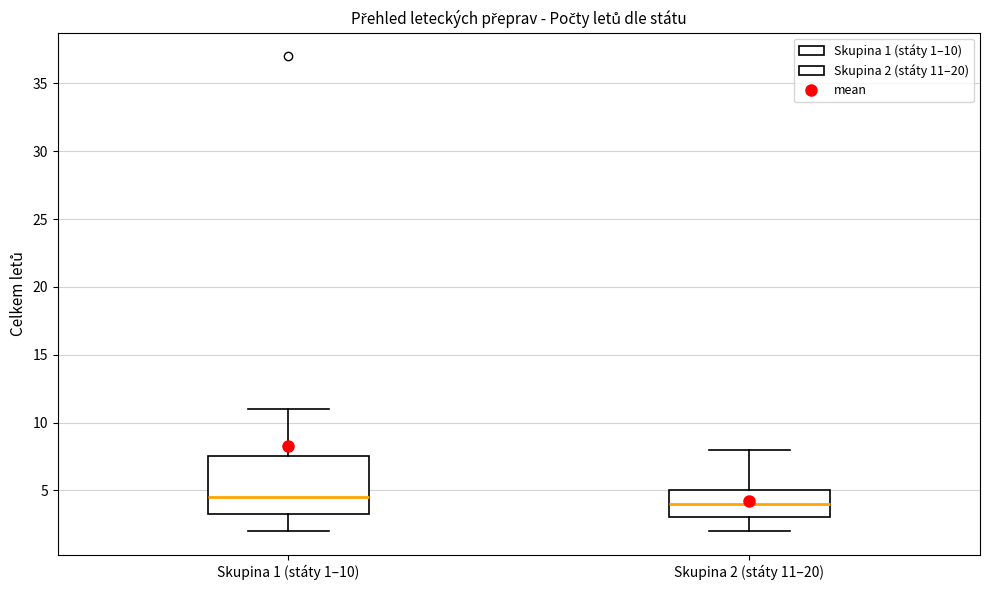

Reading left to right, read every box against the y-axis: the position of its median line, the range the box covers, and the ends of its whiskers. The values are not printed on the chart, so give them approximately, as read against the axis.

Skupina 1 (státy 1–10): median 4.5, box 3.5 to 7.5, whiskers 2.0 to 11.0
Skupina 2 (státy 11–20): median 4.0, box 3.0 to 5.0, whiskers 2.0 to 8.0